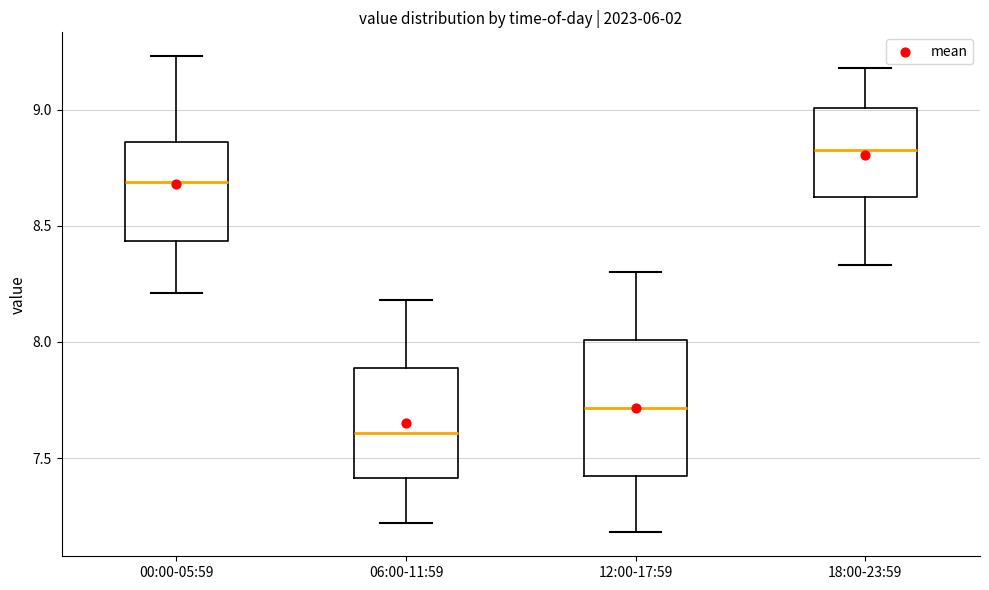

Which box's median line is the lowest?

06:00-11:59